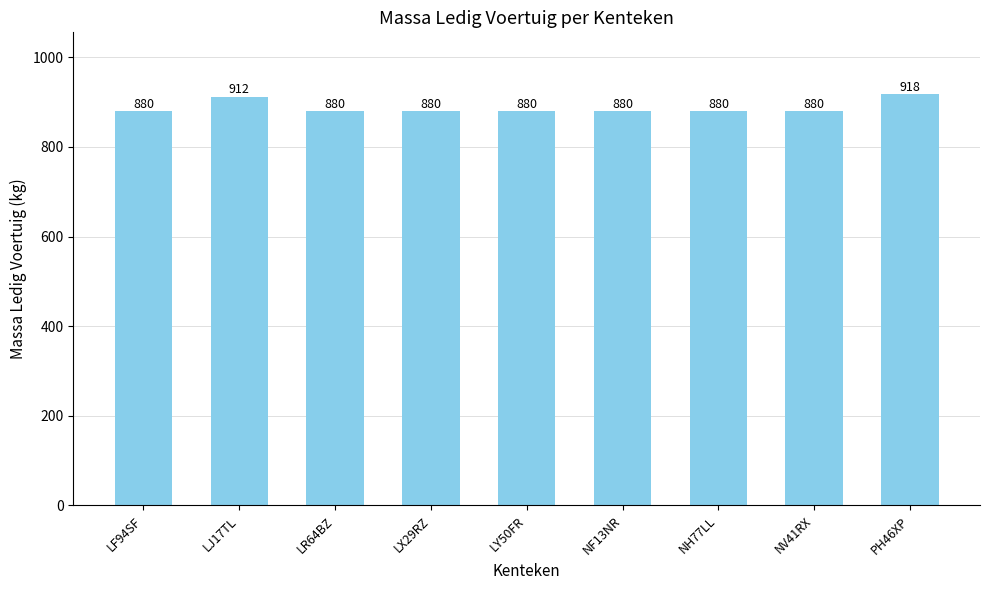

Reading left to right, extract all data points from this chart.

LF94SF=880	LJ17TL=912	LR64BZ=880	LX29RZ=880	LY50FR=880	NF13NR=880	NH77LL=880	NV41RX=880	PH46XP=918